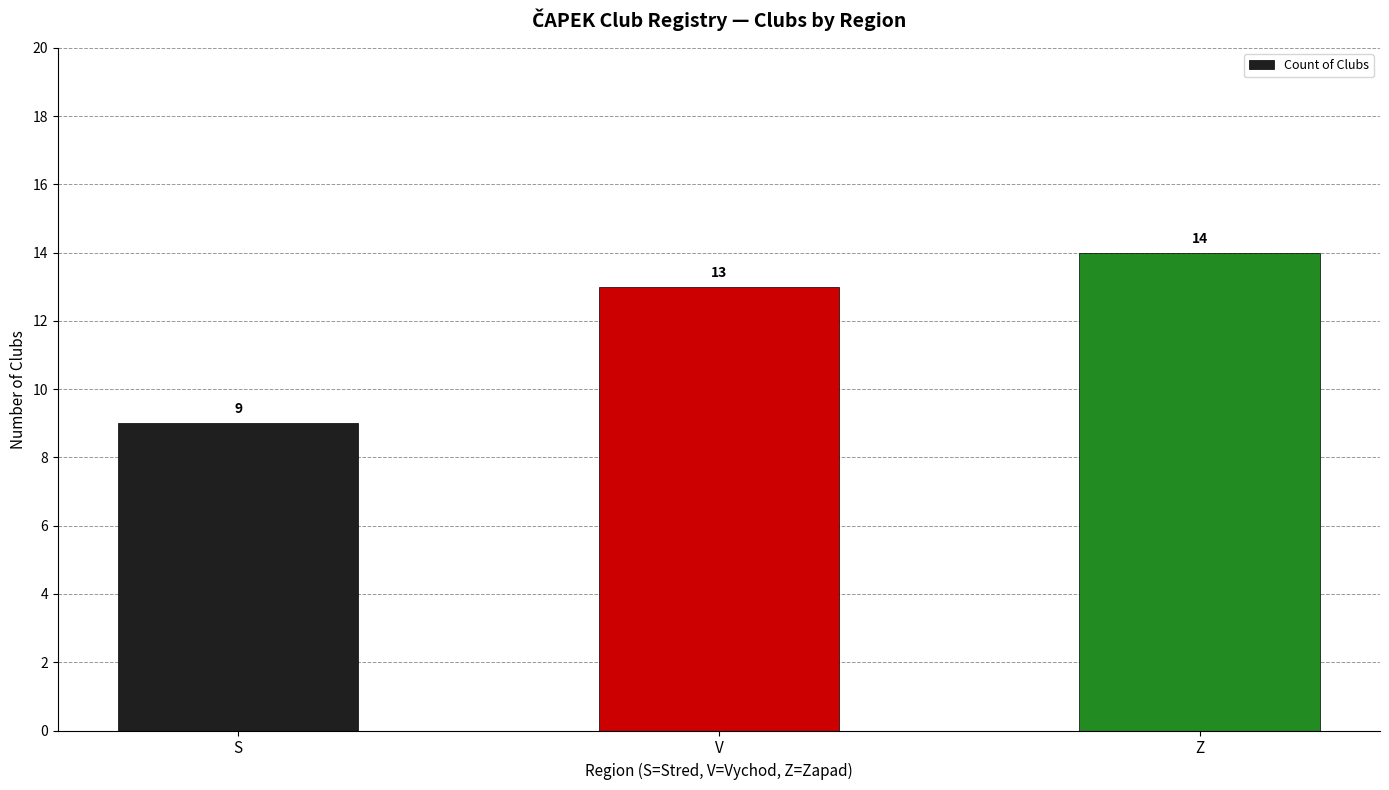

What value does the data have at V?

13